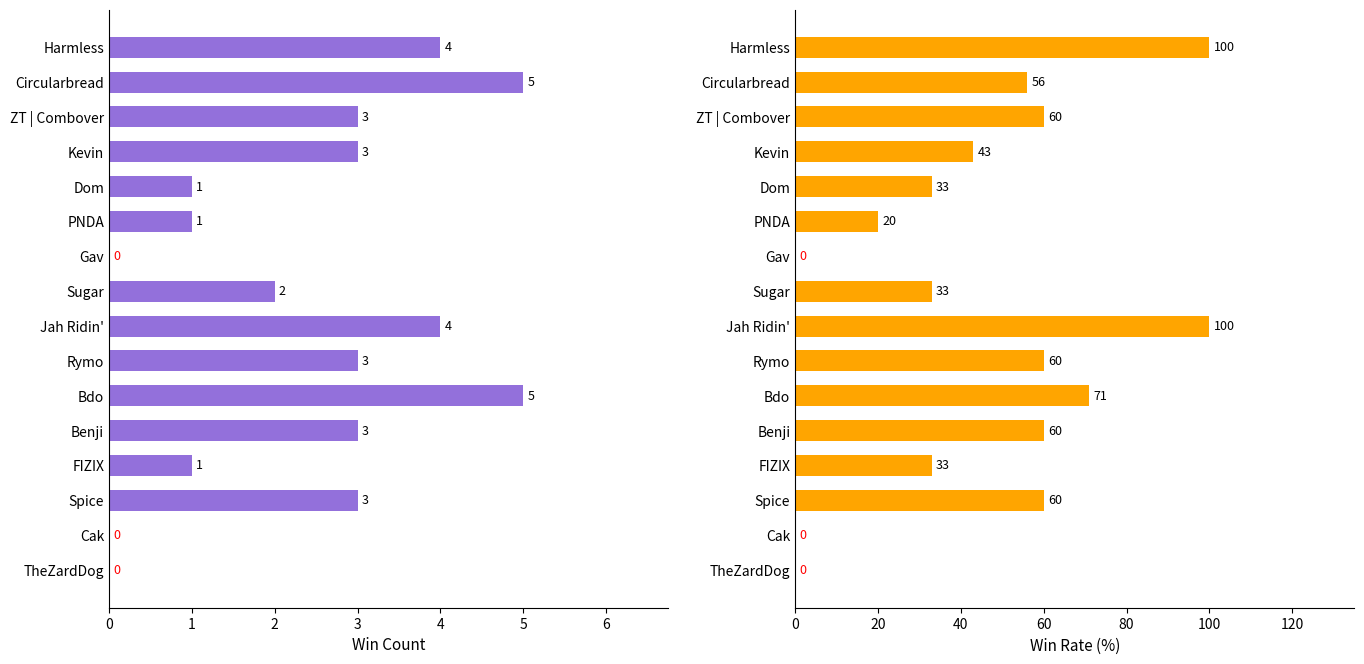

What are all the series names shown in the legend?

Win, Win rate